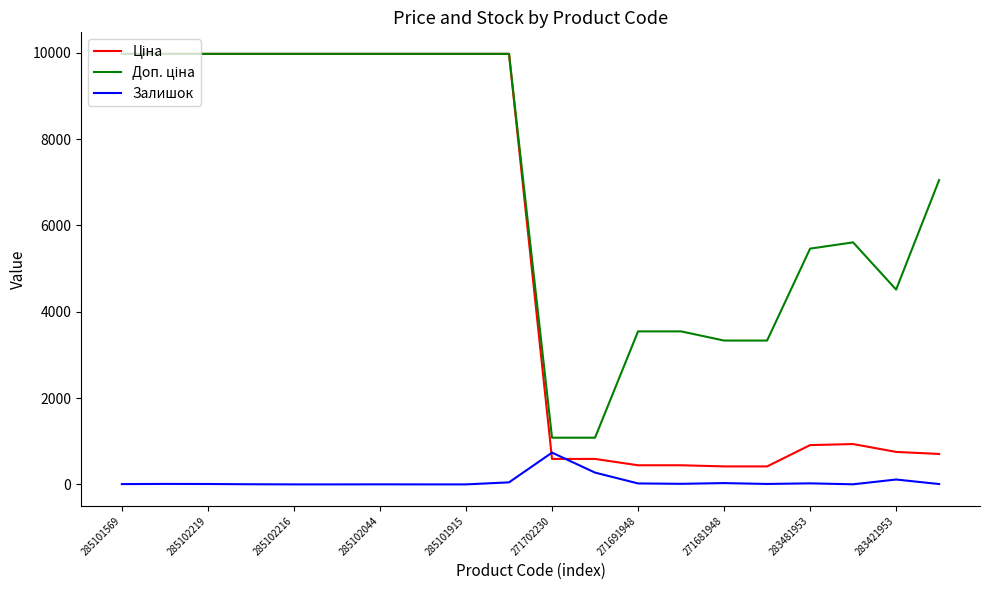

What is the highest value of the Залишок series?

736.0